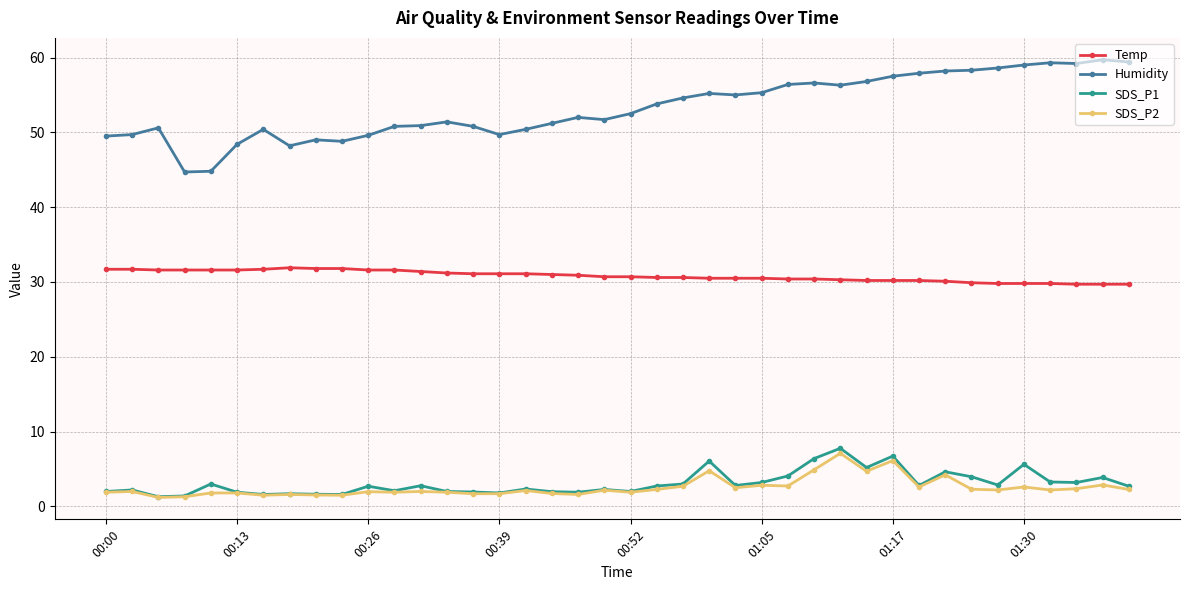

What is the smallest value displayed?

1.2